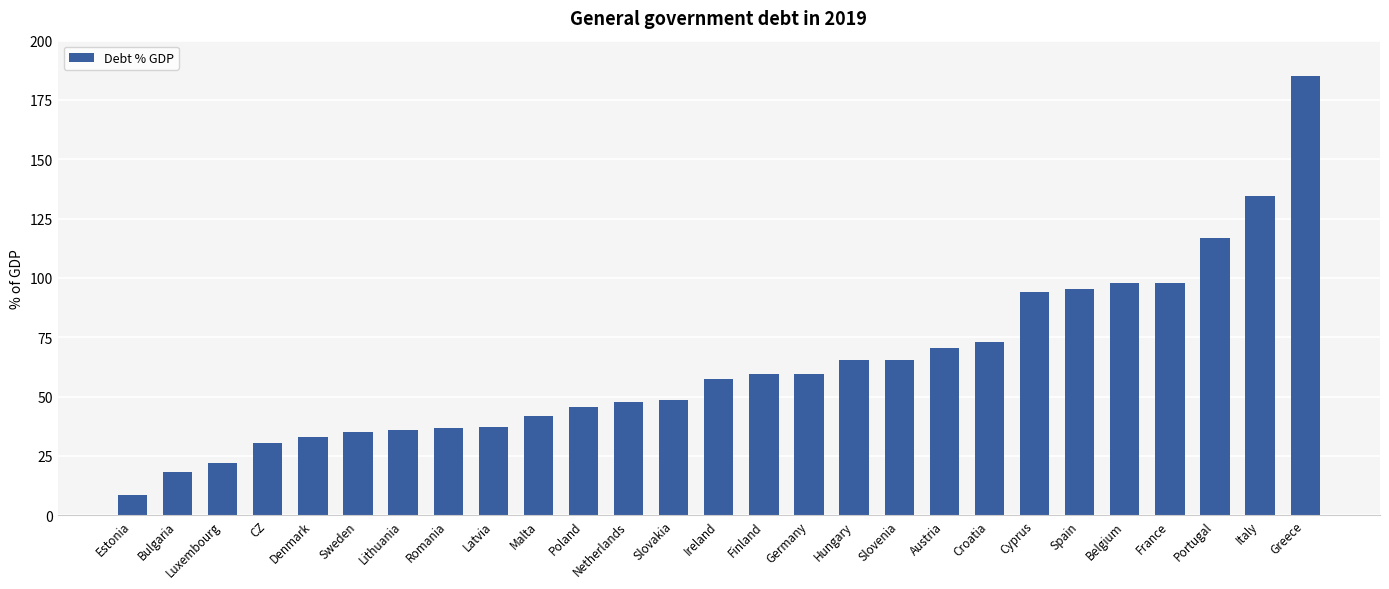

What is the sum of the values at Malta and Estonia?

50.4